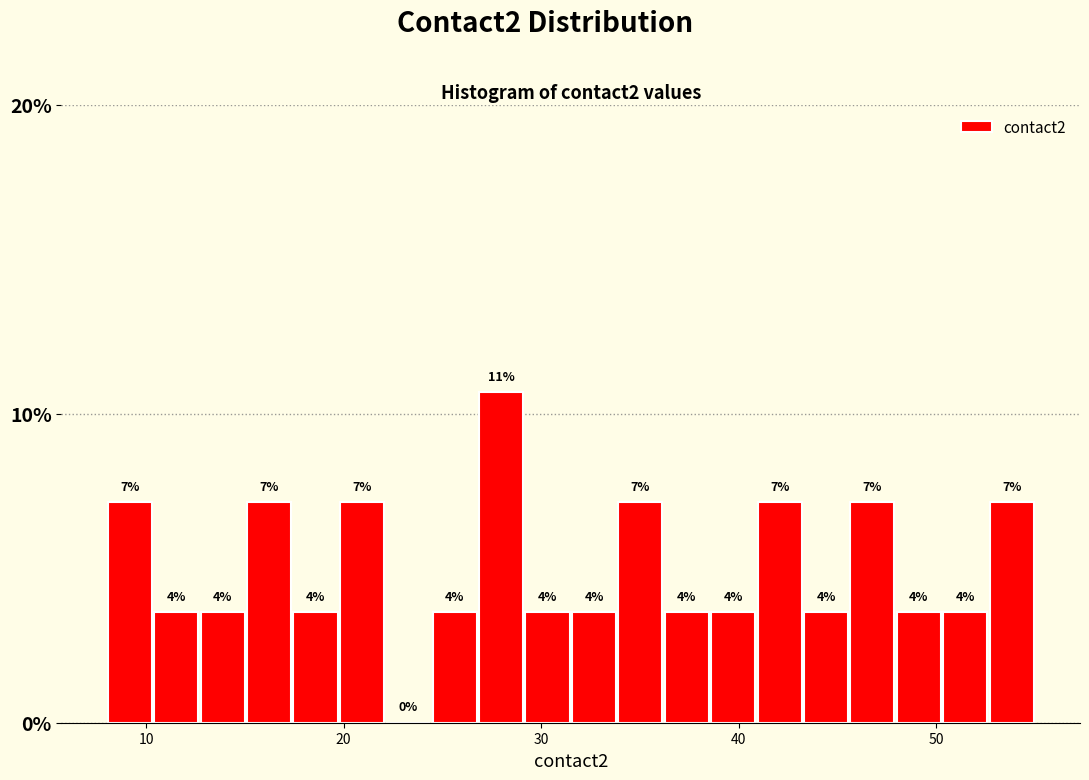

Around what value on the x-axis is the tallest bar? Give the approximate position of its centre, as read against the axis.

28